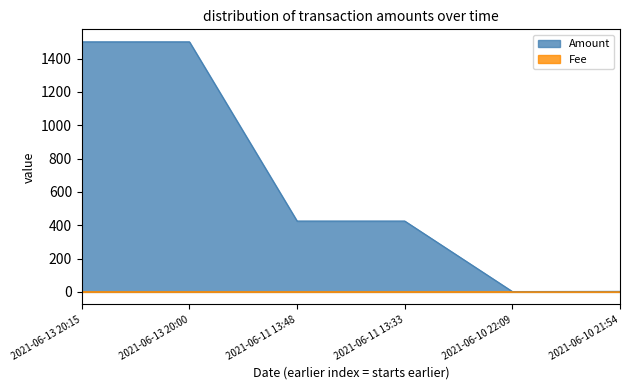

Where is the first local minimum for Amount?

2021-06-11 13:48